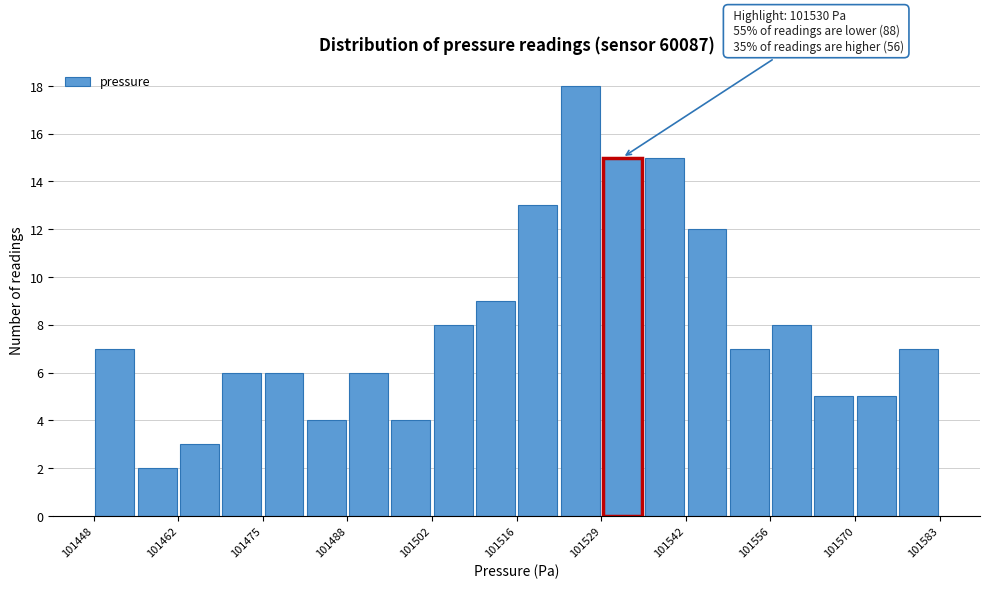

Around what value on the x-axis is the tallest bar? Give the approximate position of its centre, as read against the axis.

101526